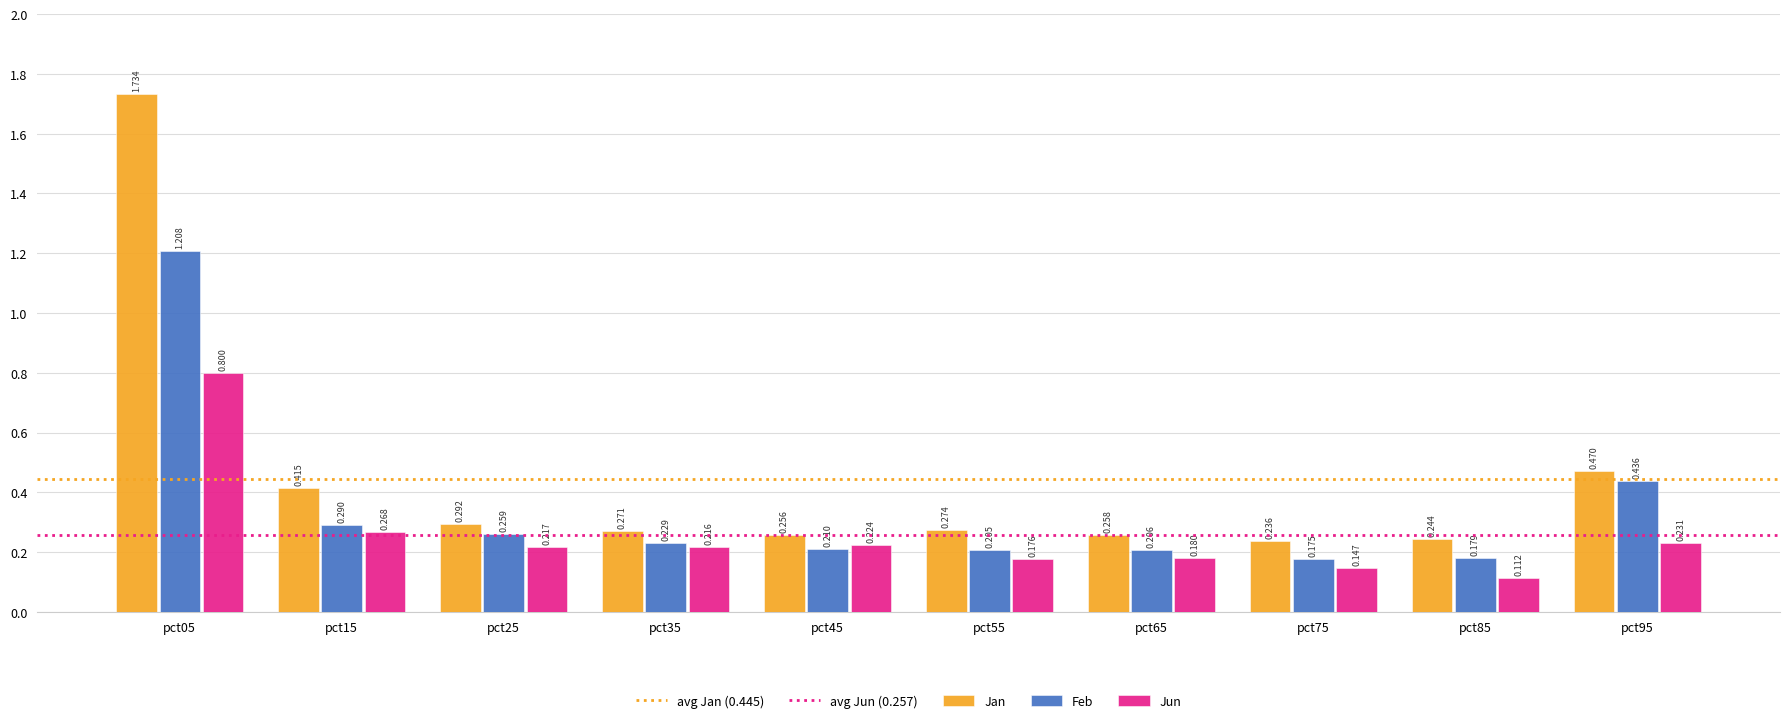

Rank the series at pct35 from highest to lowest value.

Jan, Feb, Jun